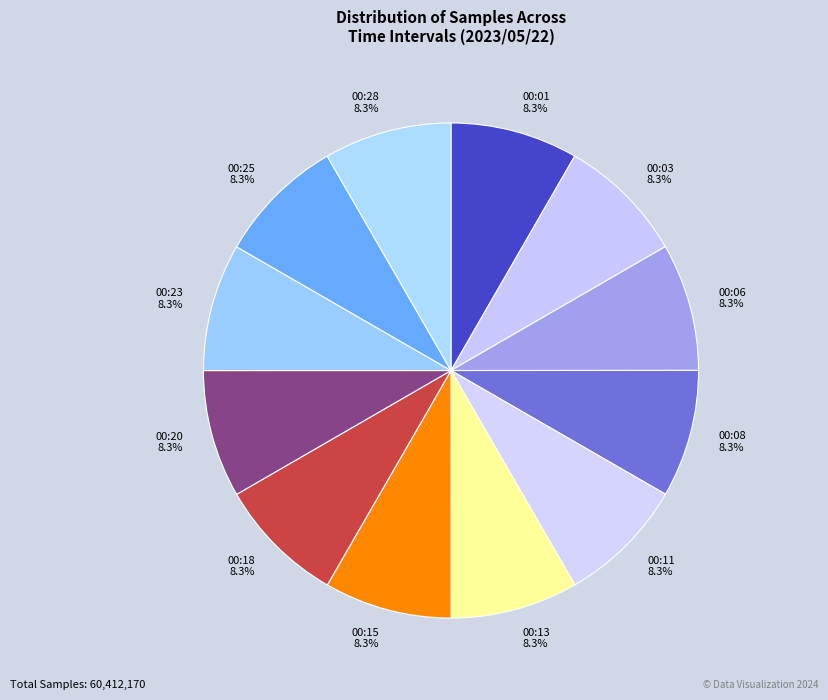

Is the sum of 00:06 and 00:11 greater than half?

No